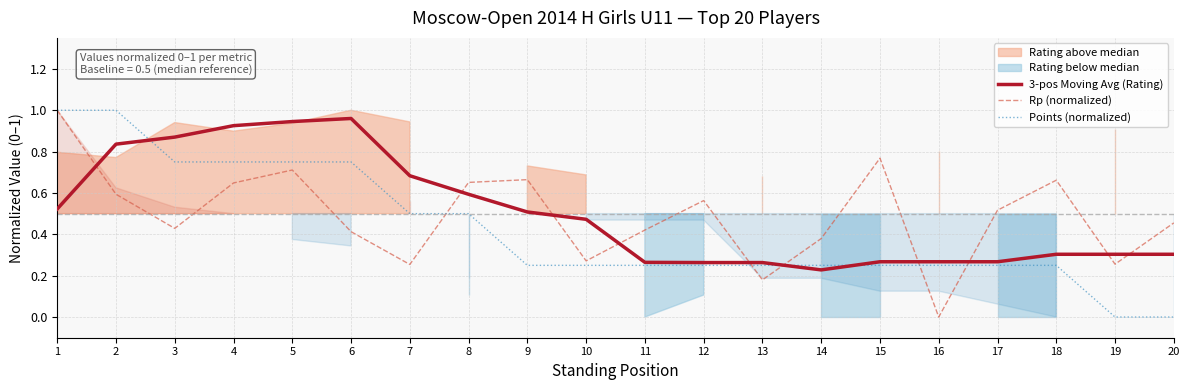

True or false: Rp (normalized) has more than 1 points higher than both neighbors.

True